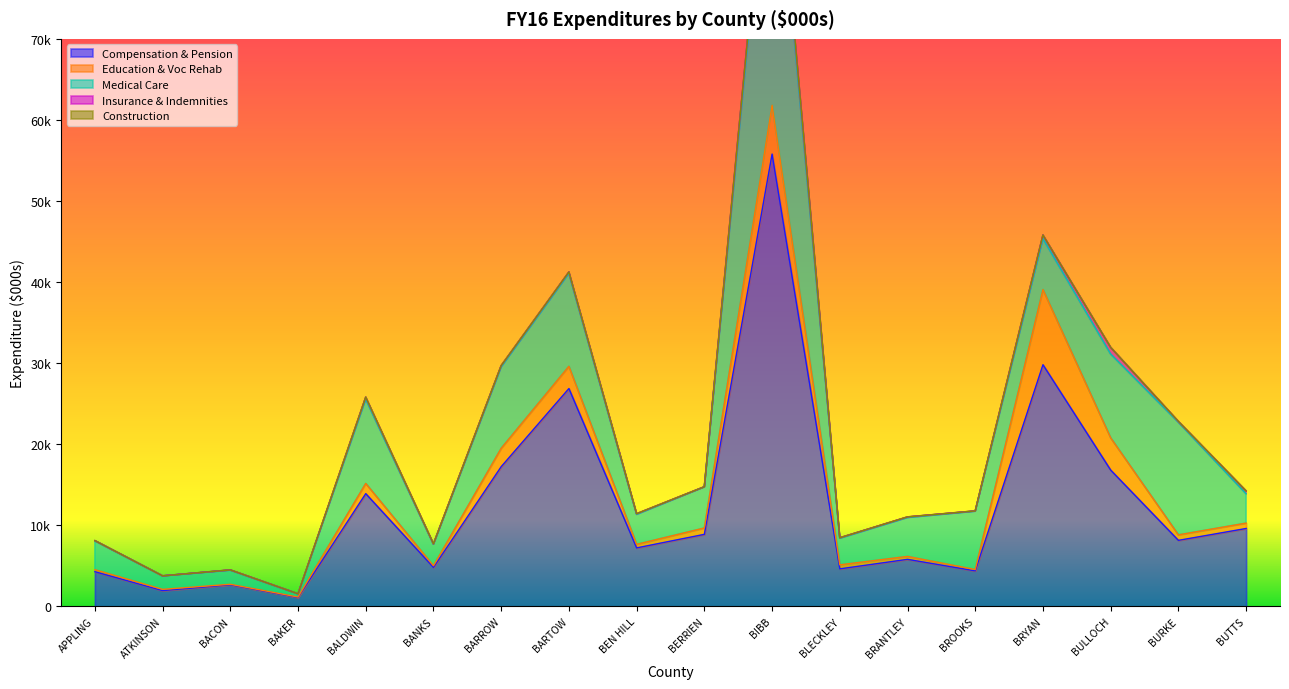

At which category is the sum across all series the highest?

BIBB